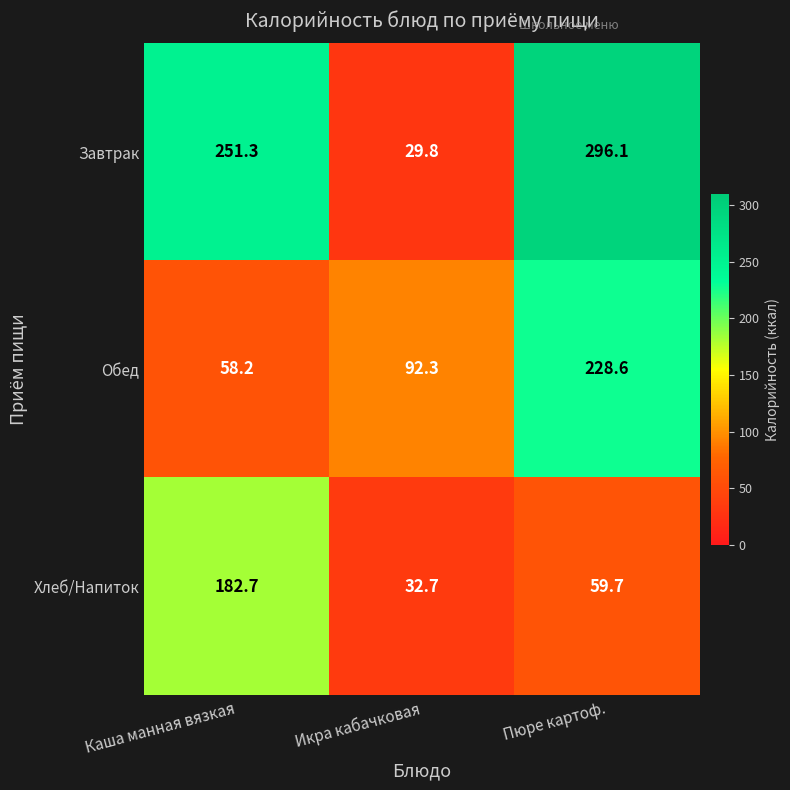

Rank the series at Икра кабачковая from lowest to highest value.

Завтрак, Хлеб/Напиток, Обед